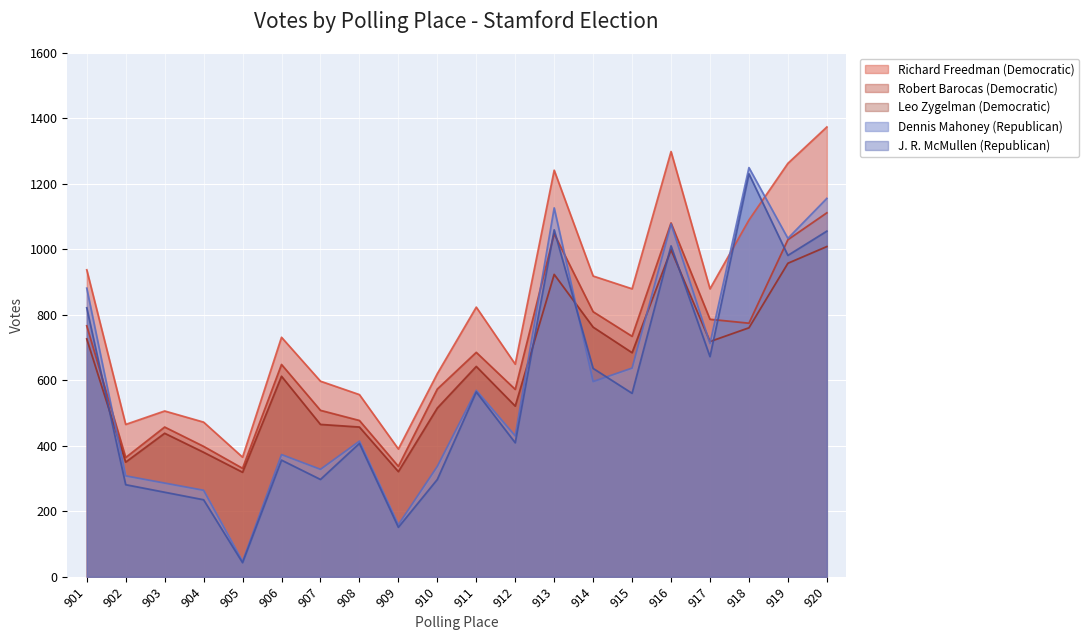

At which label does J. R. McMullen (Republican) reach its minimum?

905